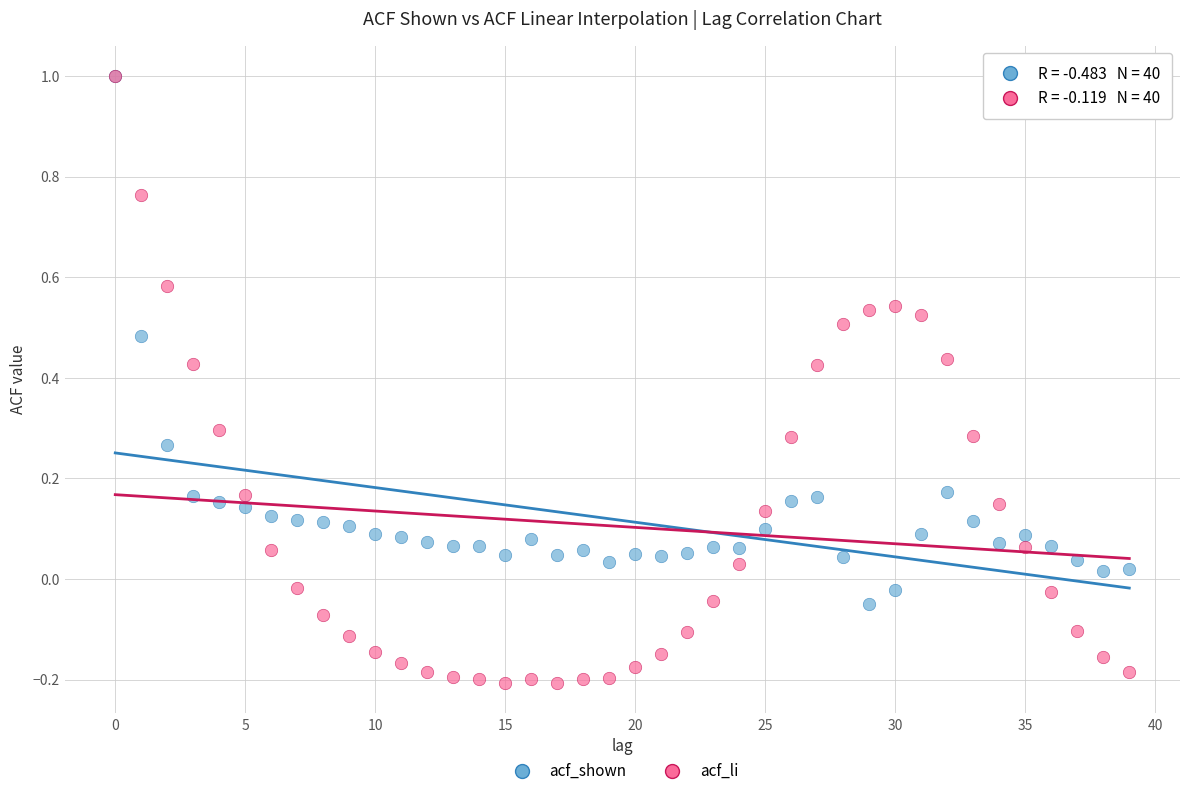

What are all the series names shown in the legend?

acf_shown, acf_li